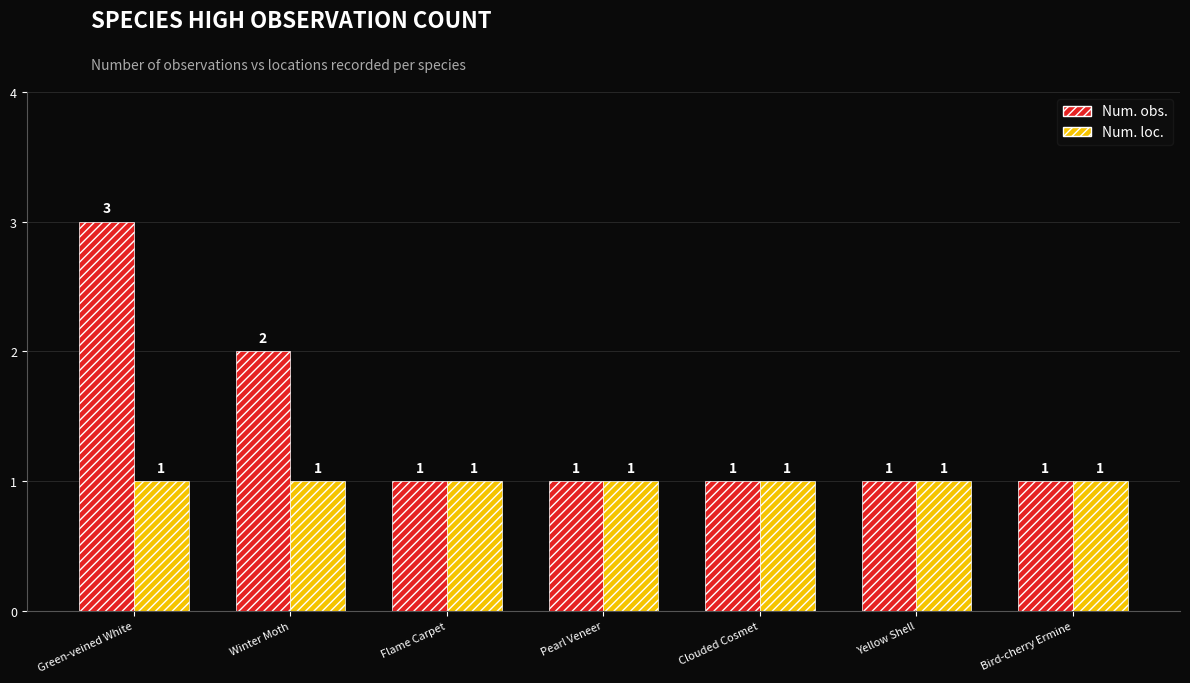

What is the maximum value for Num. obs.?

3